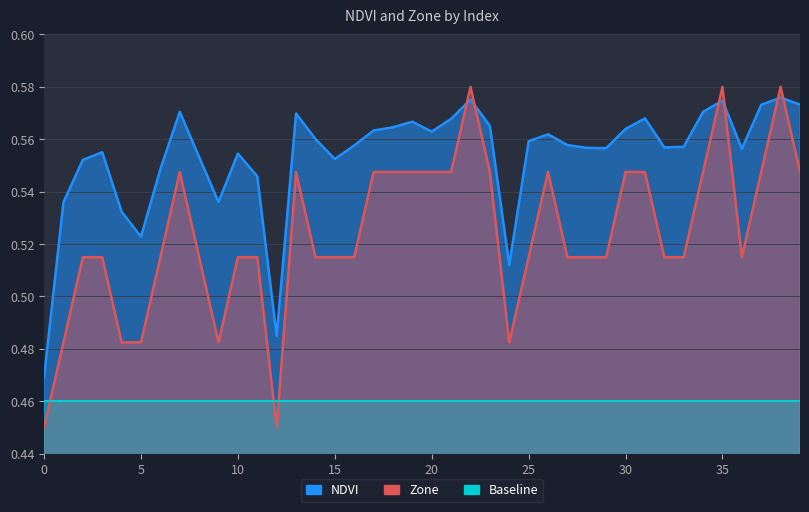

What is the average value of the Zone series?

0.5